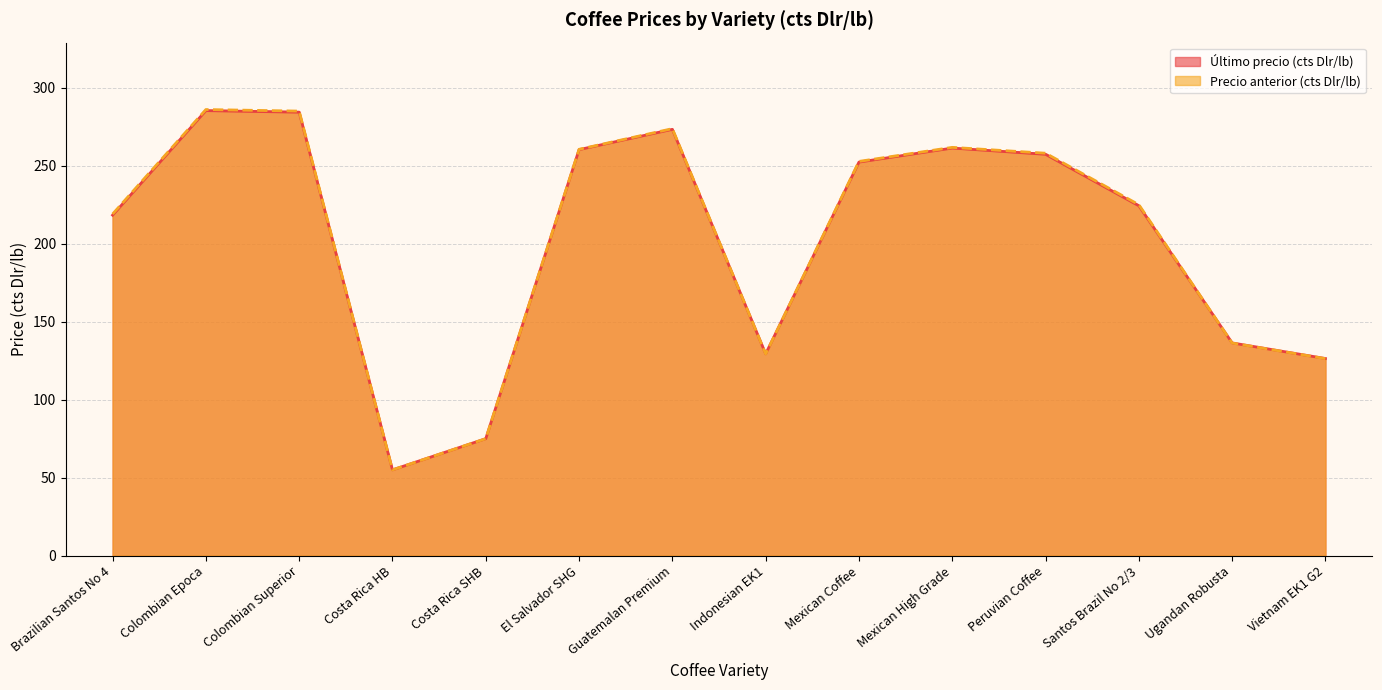

What is the average value of the Precio anterior (cts Dlr/lb) series?

203.1